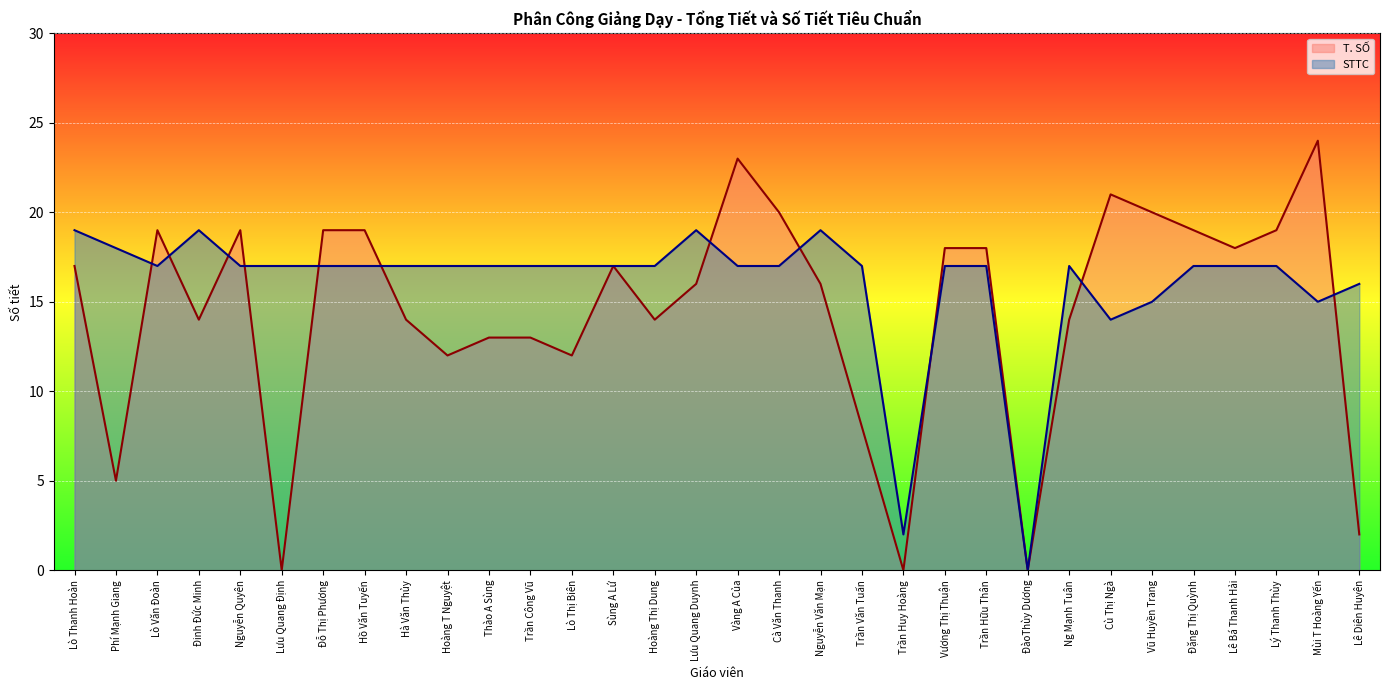

True or false: T. SỐ has a value of 1 at Lê Diên Huyên.

False